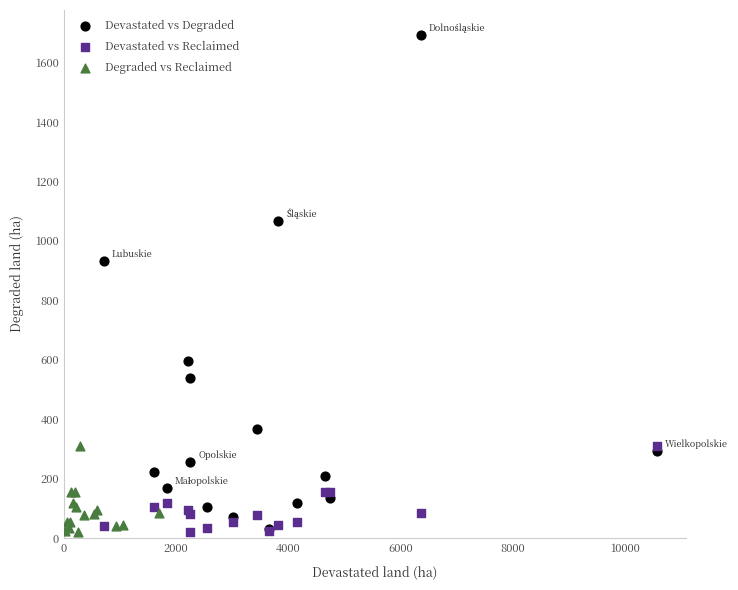

Which series contains the highest Y value?

Devastated vs Degraded